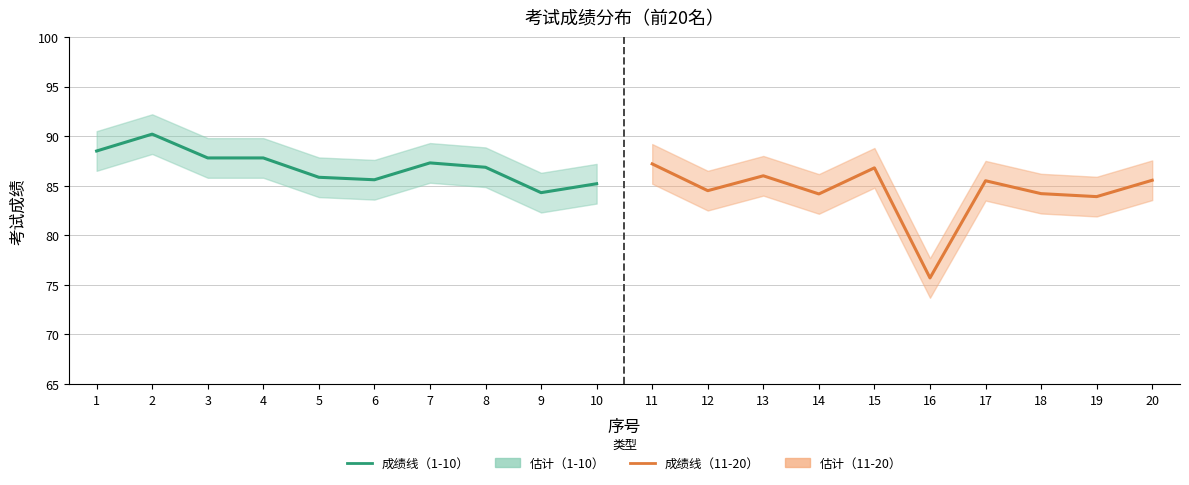

What is the difference between the 考试成绩（11-20） values at 14 and 12?

0.3